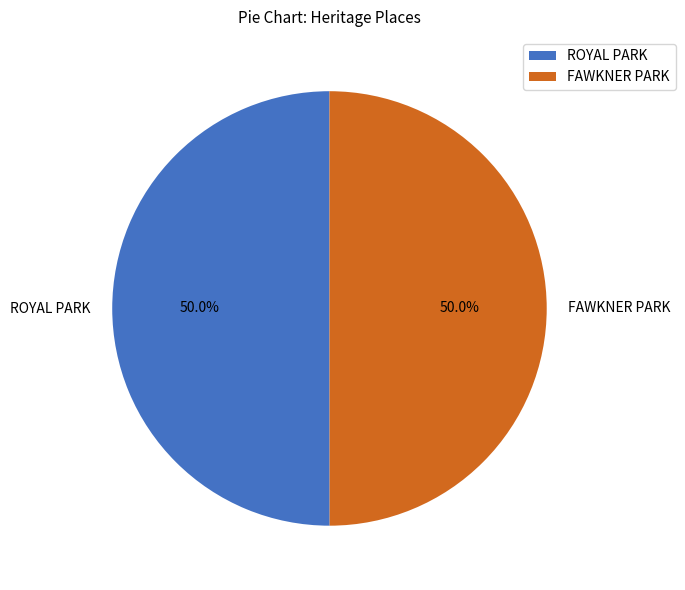

How much of the chart is everything except ROYAL PARK?

50.0%